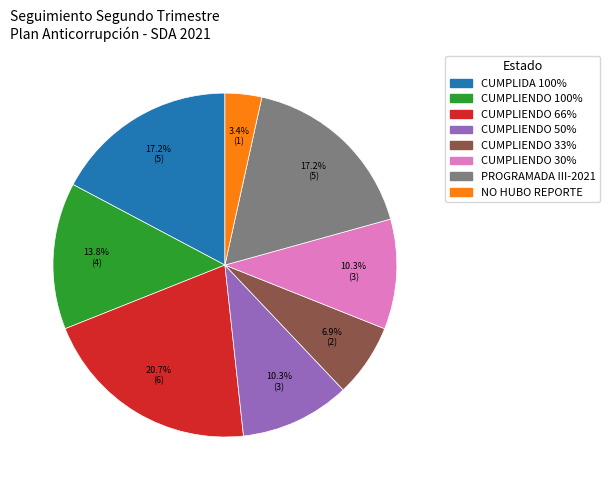

How many segments does this pie chart have?

8